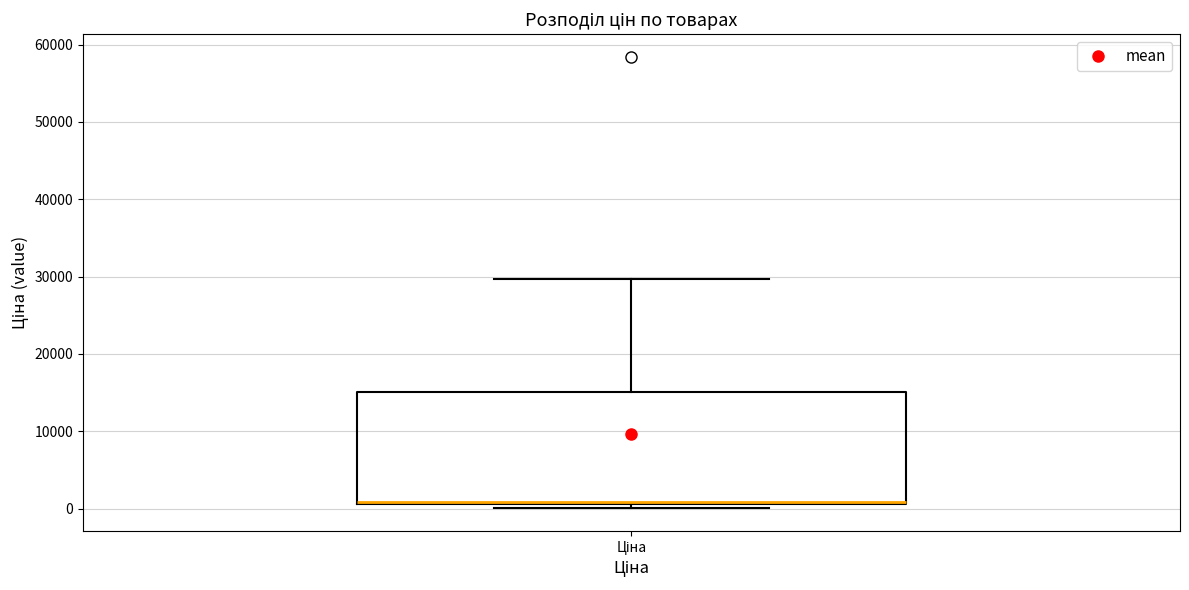

Where does the upper whisker of the box for Ціна end on the y-axis? The values are not printed on the chart, so give them approximately, as read against the axis.

30000